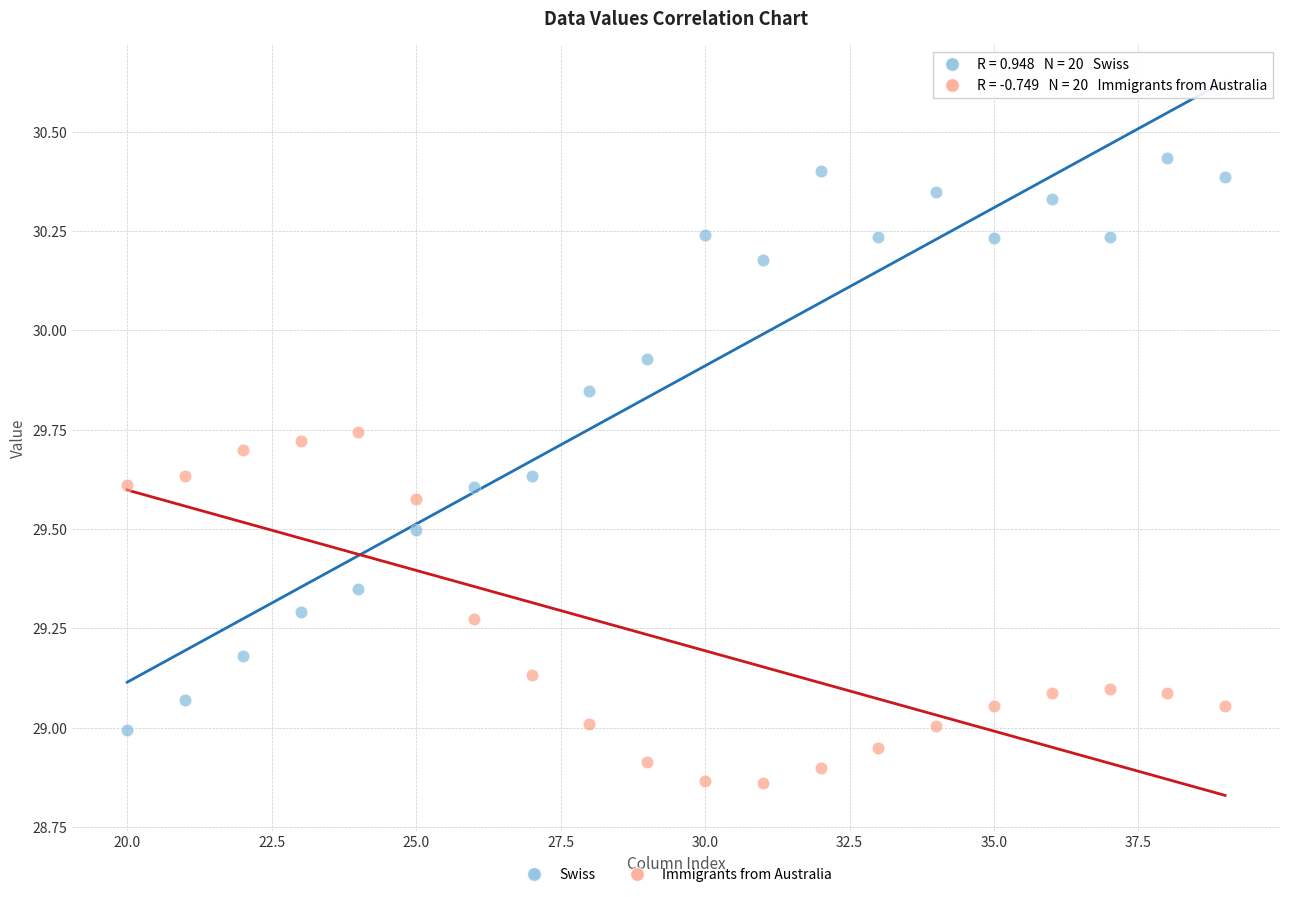

What are all the series names shown in the legend?

Swiss, Immigrants from Australia